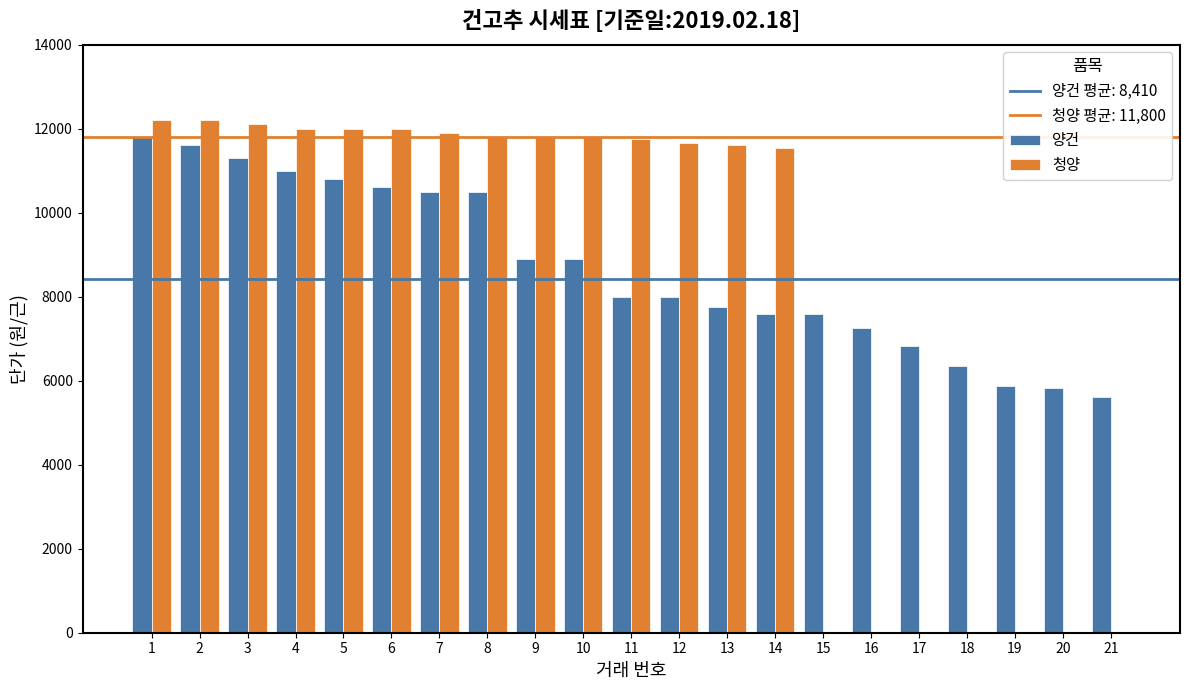

Which series changed the most between 8 and 21?

청양